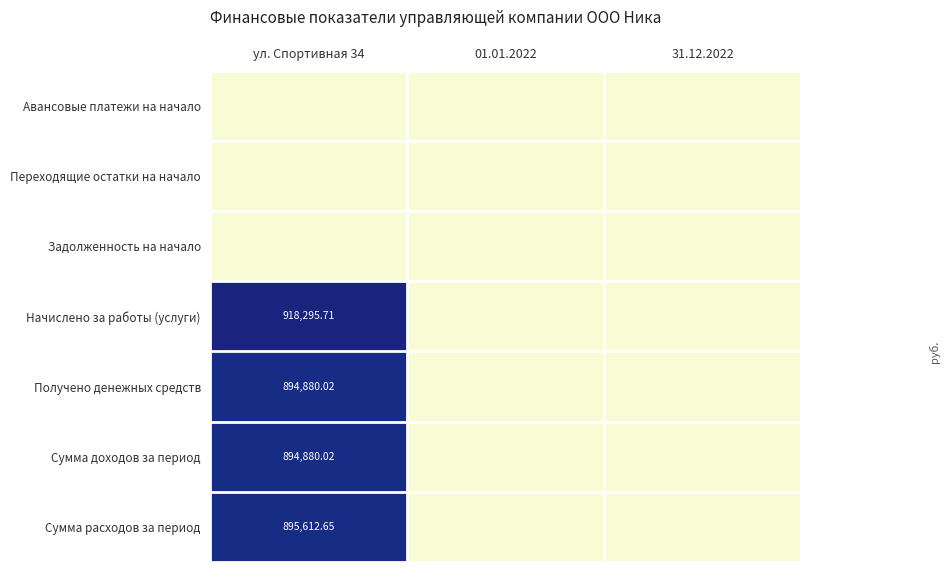

Is the value of Получено денежных средств at ул. Спортивная 34 greater than the value of Начислено за работы (услуги) at ул. Спортивная 34?

No